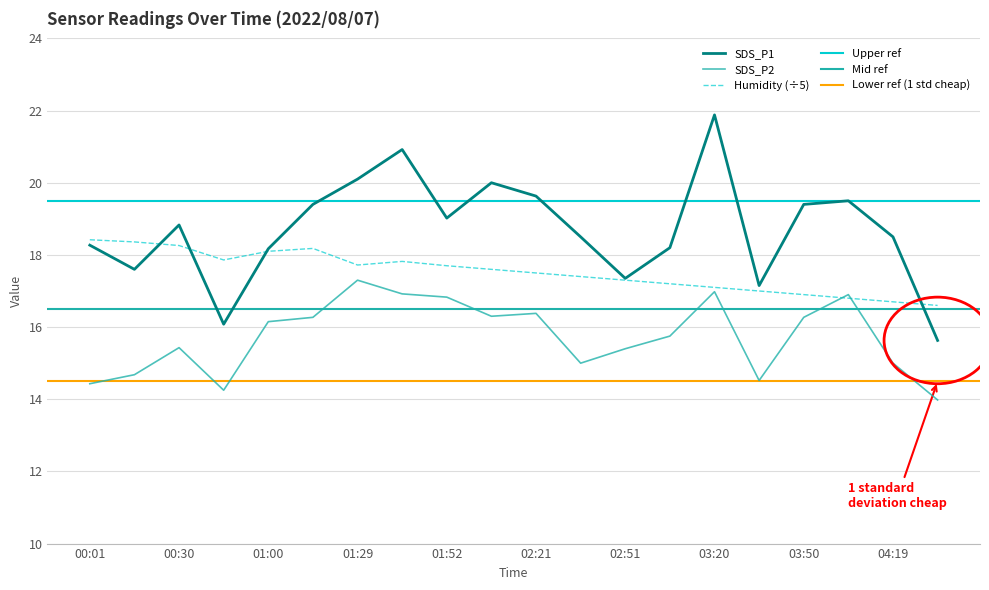

In SDS_P2, how many points are lower than both neighbors (excluding endpoints)?

4